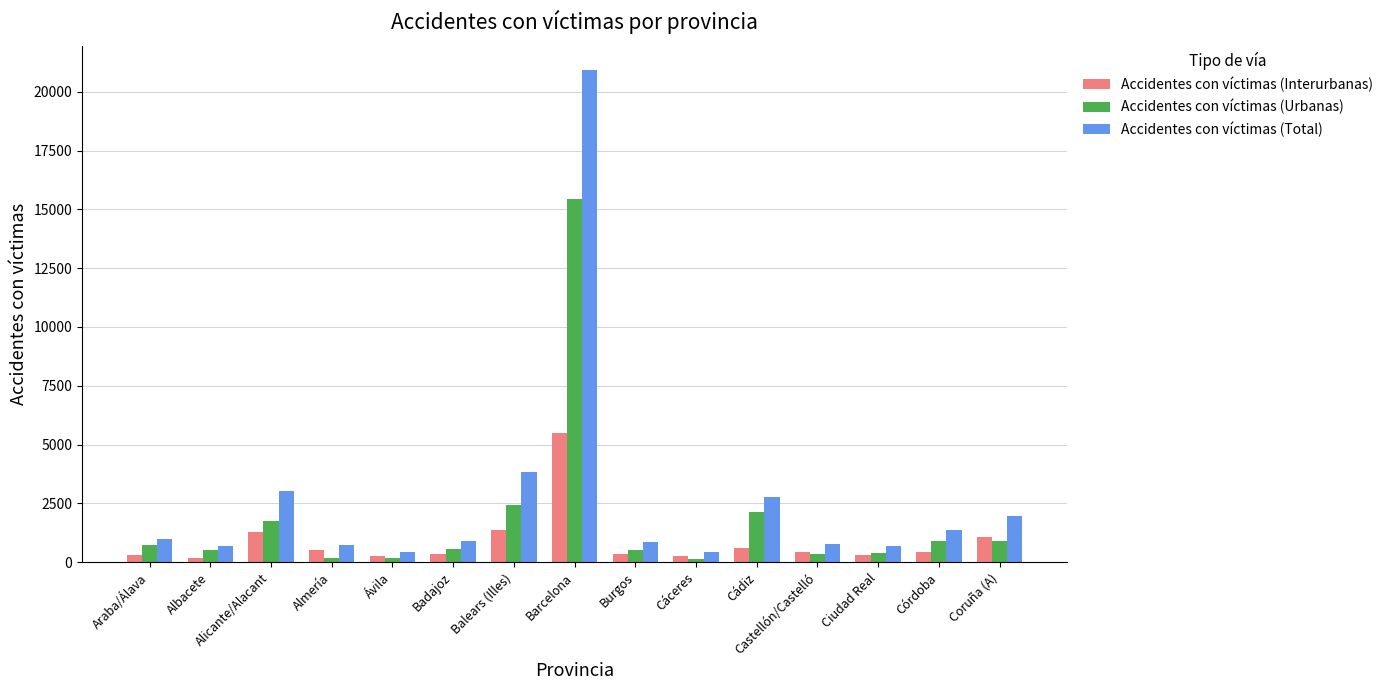

List the series in order of their peak value, highest first.

Accidentes con víctimas (Total), Accidentes con víctimas (Urbanas), Accidentes con víctimas (Interurbanas)